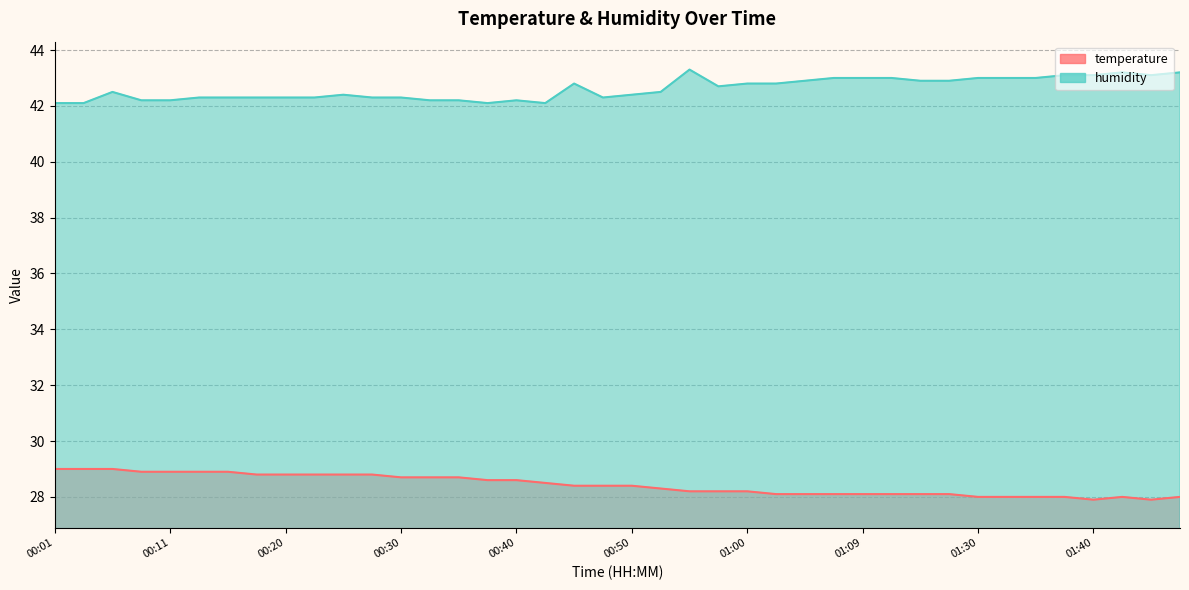

At which label does humidity reach its minimum?

00:01